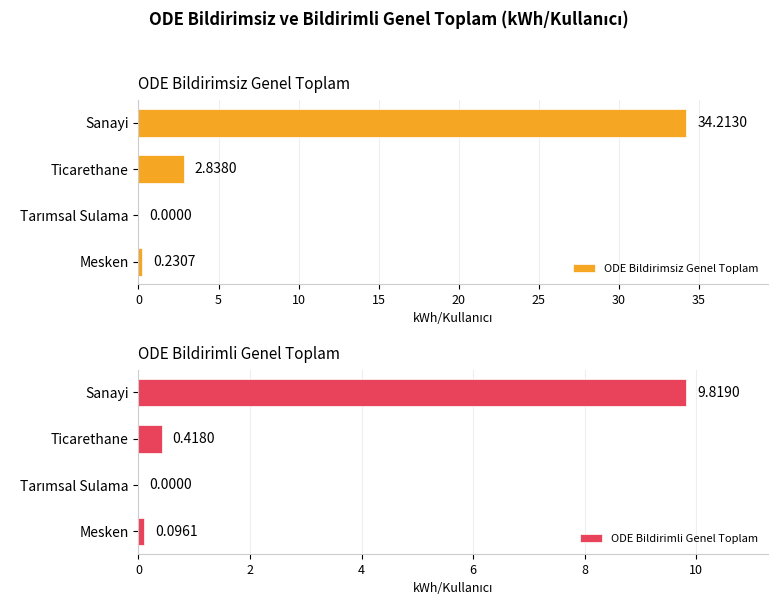

At which label is ODE Bildirimsiz Genel Toplam closest to 17?

Ticarethane